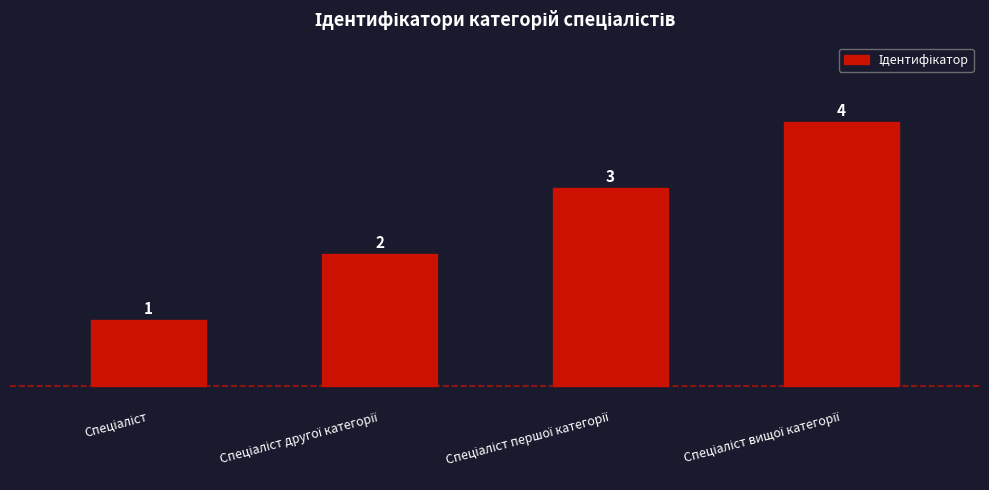

What is the smallest value displayed?

1